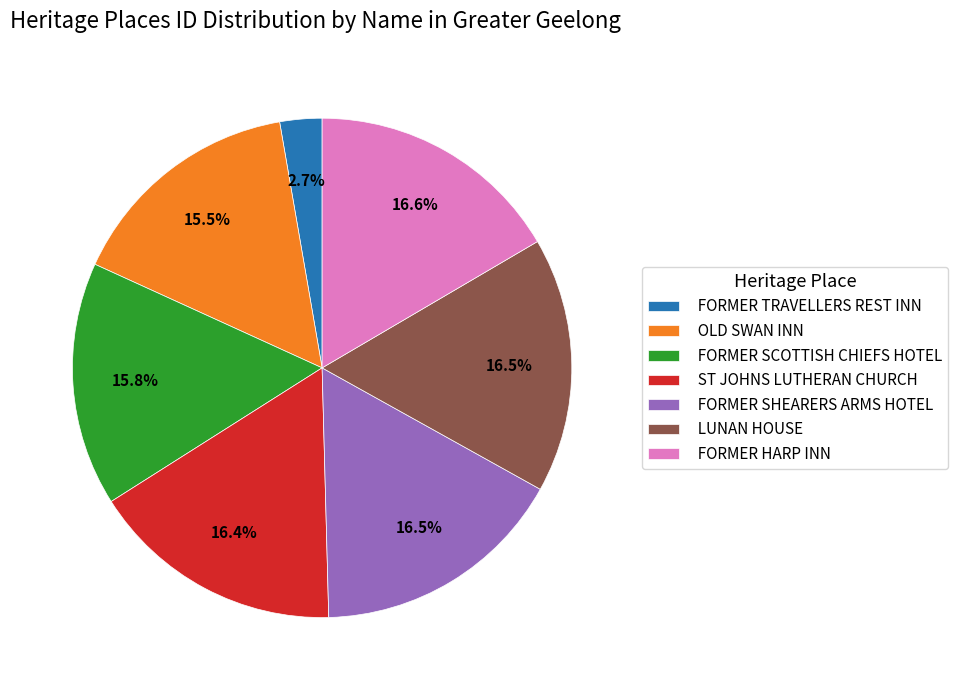

How many segments does this pie chart have?

7